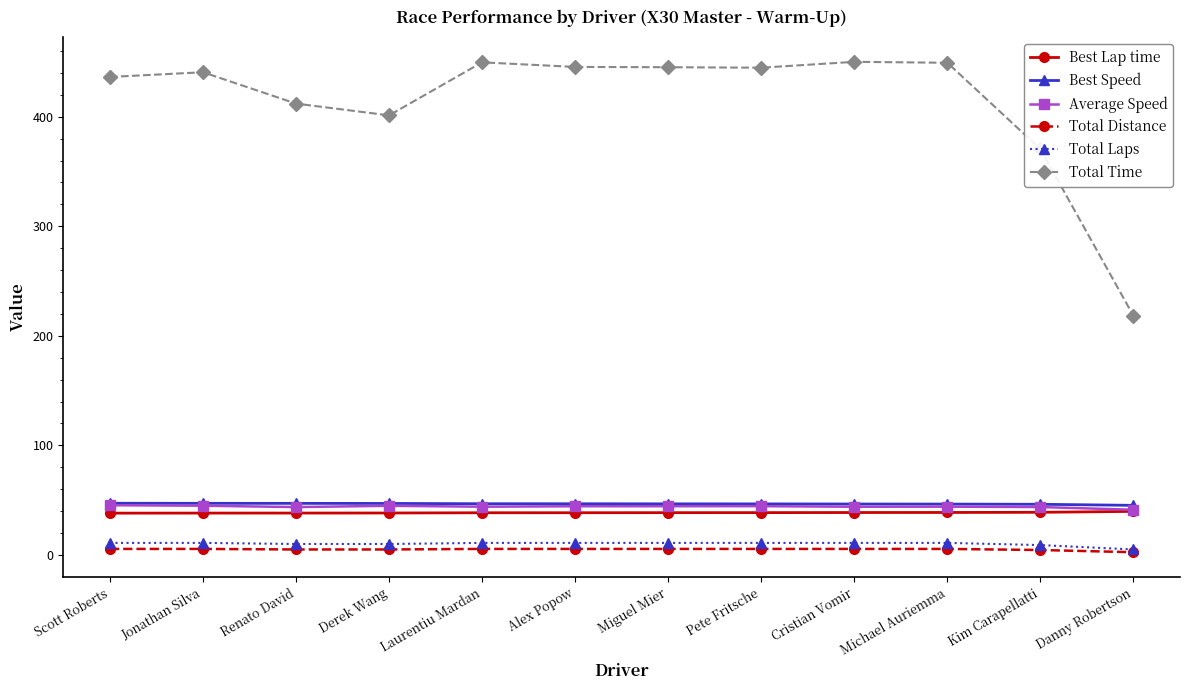

Which series has the widest spread of values?

Total Time